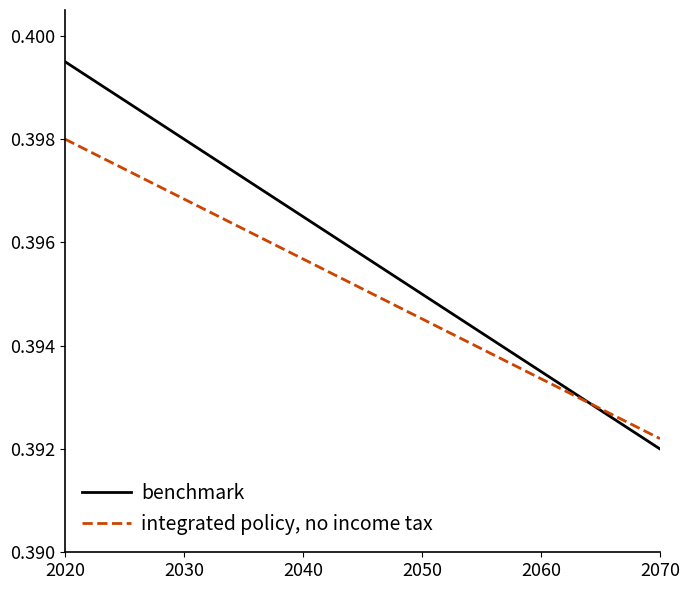

Which series ends up on top after the final intersection of integrated policy, no income tax and benchmark?

integrated policy, no income tax